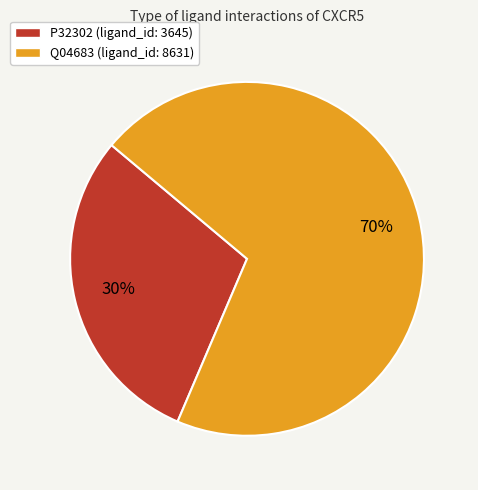

Is the sum of Q04683 (ligand_id: 8631) and P32302 (ligand_id: 3645) greater than half?

Yes